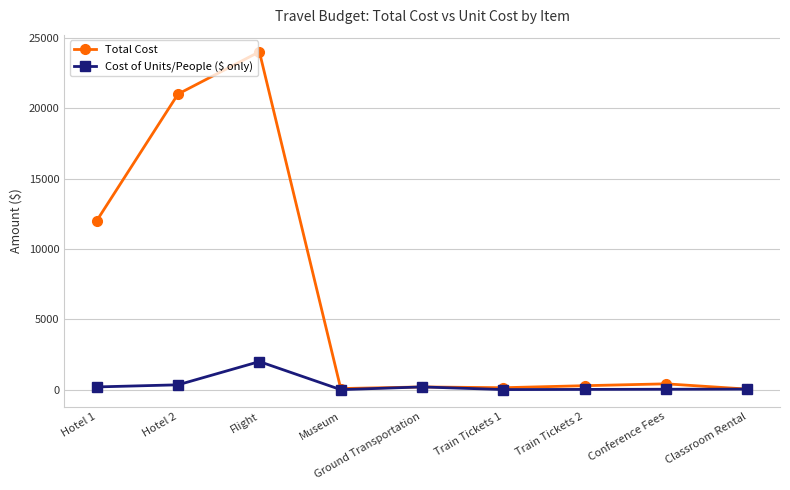

Which series has the largest range (max minus min)?

Total Cost